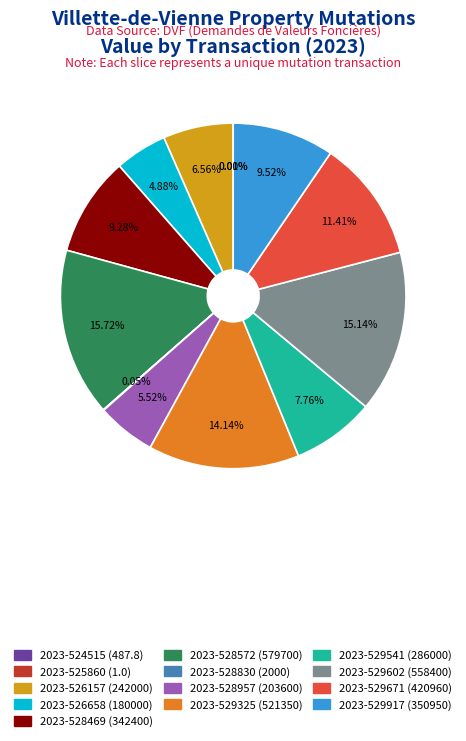

Between 2023-529917 (350950) and 2023-529541 (286000), which is larger?

2023-529917 (350950)